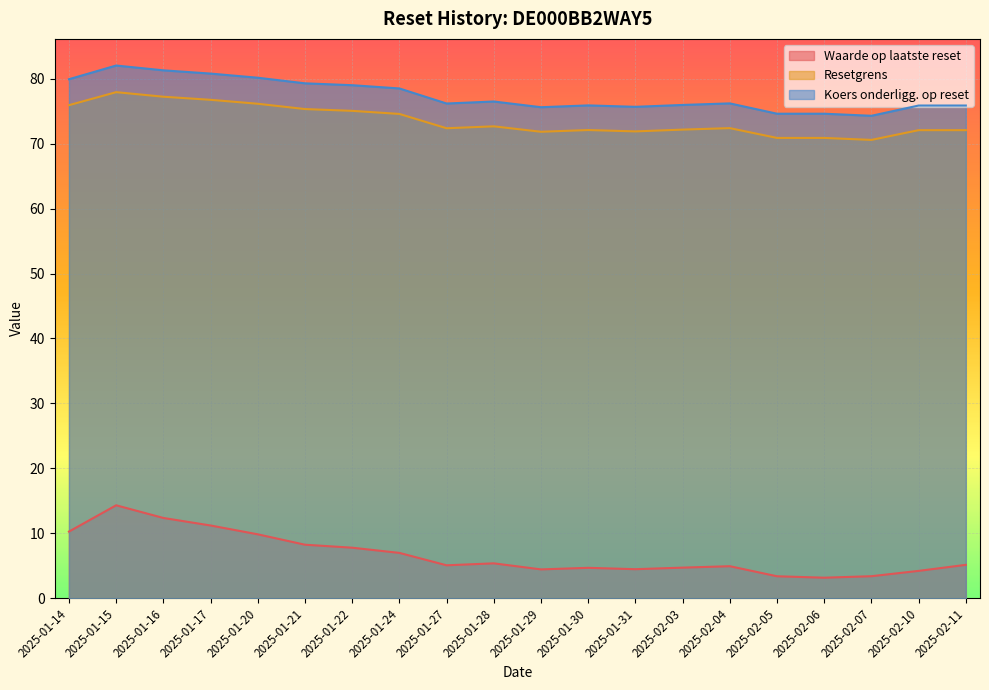

True or false: Koers onderligg. op reset and Resetgrens intersect in this chart.

False